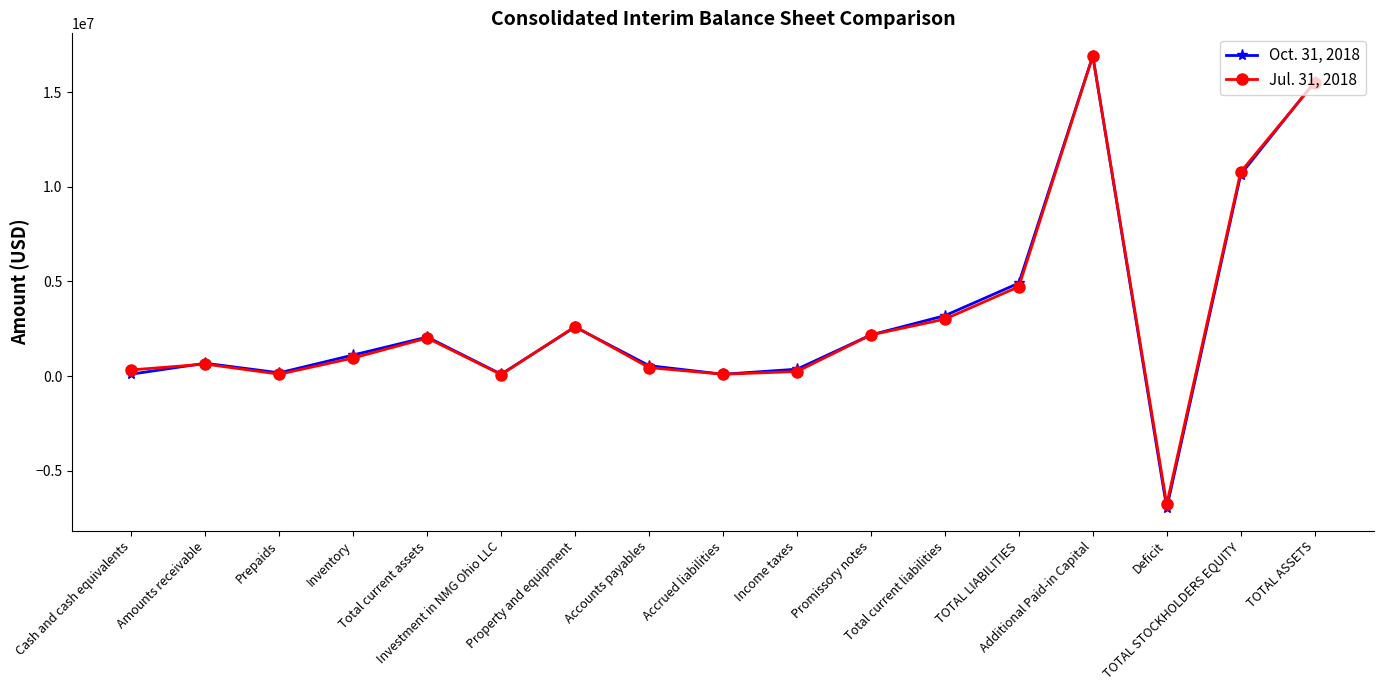

What position from the right is Deficit?

3